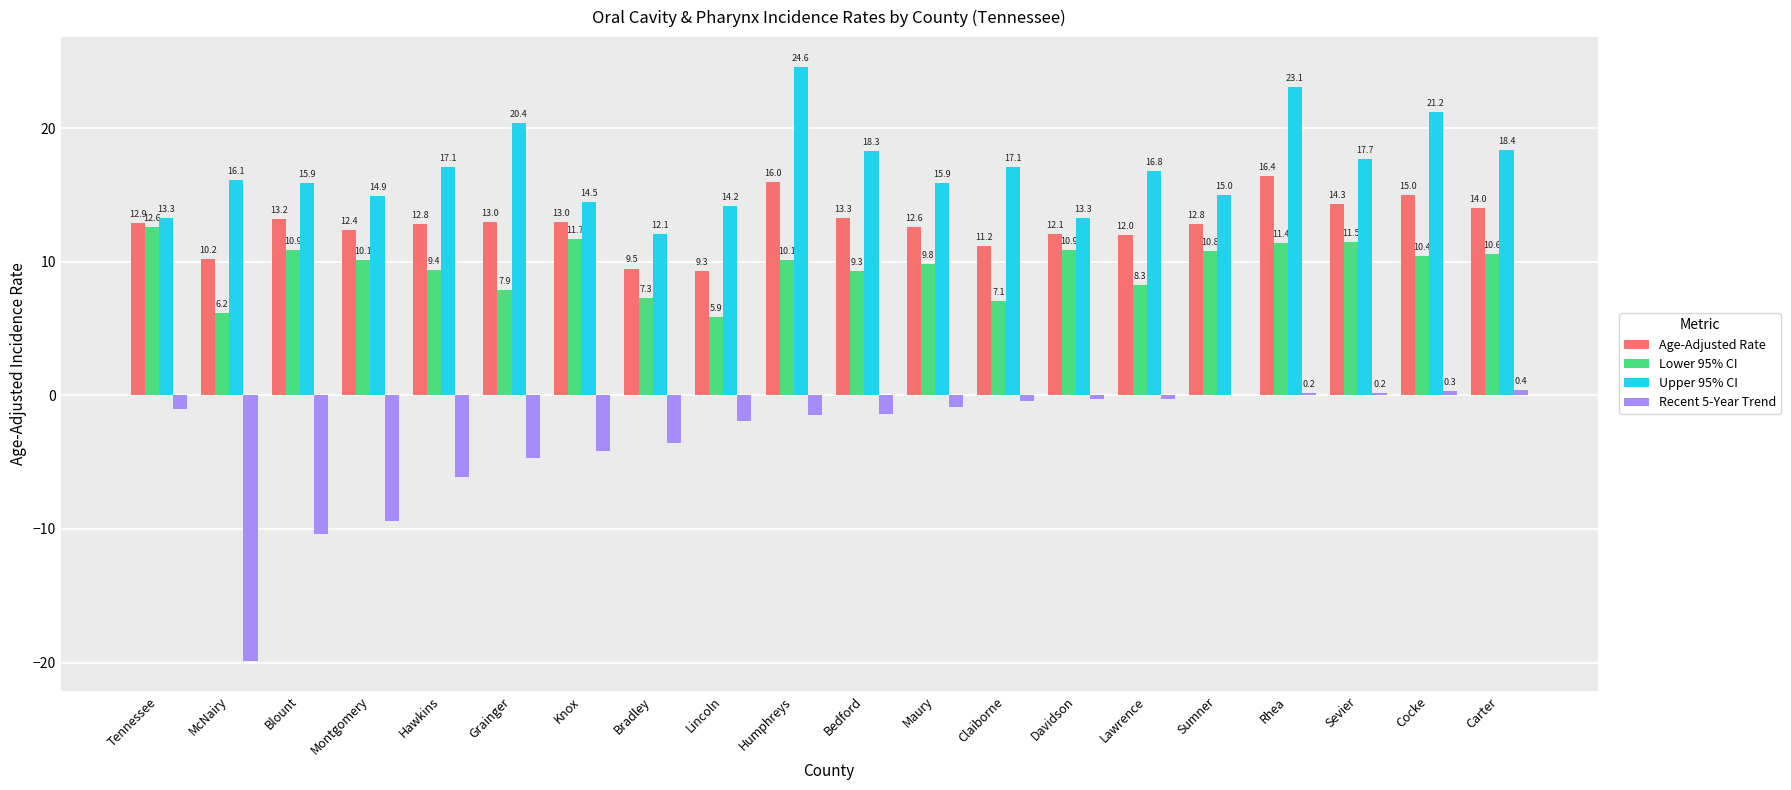

Between Davidson and Sumner, which series saw the biggest shift?

Upper 95% CI